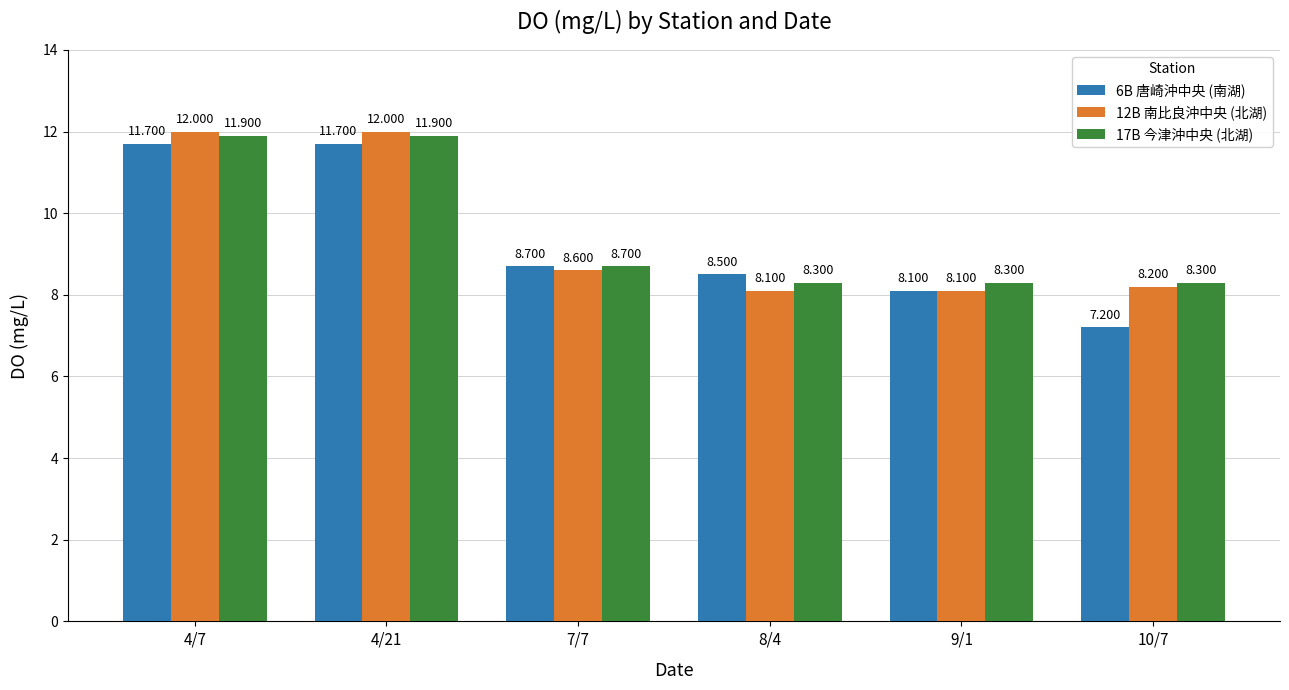

At which label does 6B 唐崎沖中央 (南湖) first exceed 8?

4/7